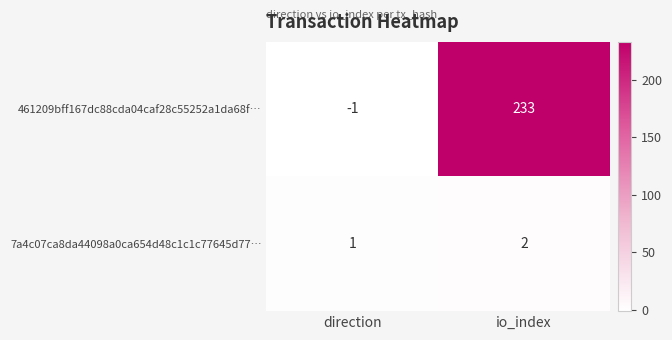

Where is 7a4c07ca8da44098a0ca654d48c1c1c77645d77… nearest to the value 1?

direction